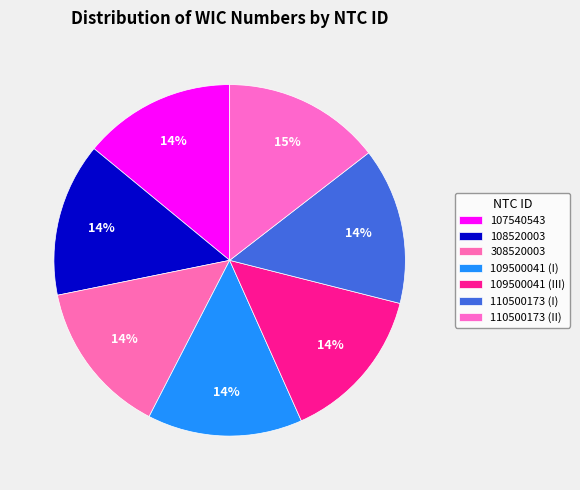

Approximately how many times larger is the value at 308520003 compared to 110500173 (II)?

1.0